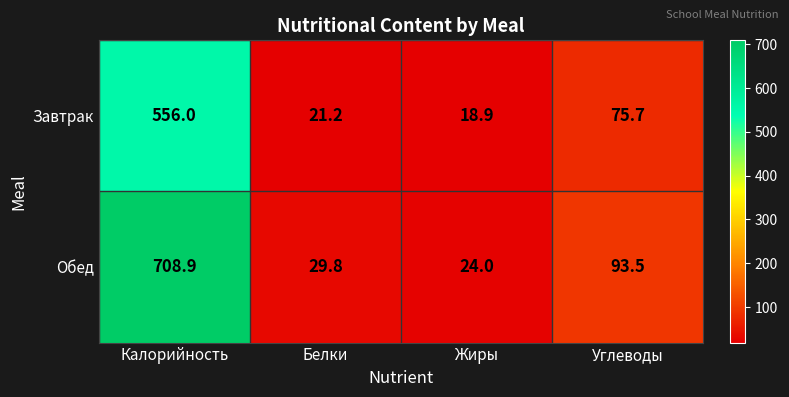

Rank the series at Углеводы from highest to lowest value.

Обед, Завтрак